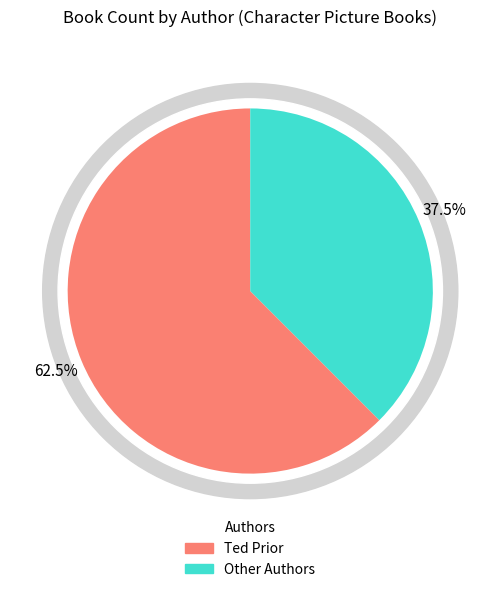

Is there a majority slice in this chart?

Yes